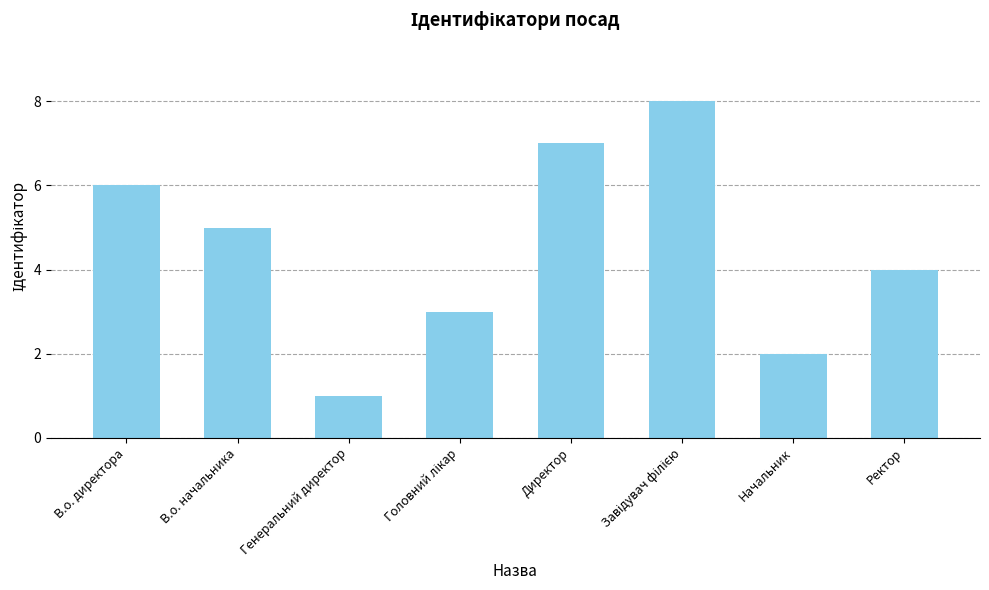

Which label corresponds to the smallest value in the chart?

Генеральний директор